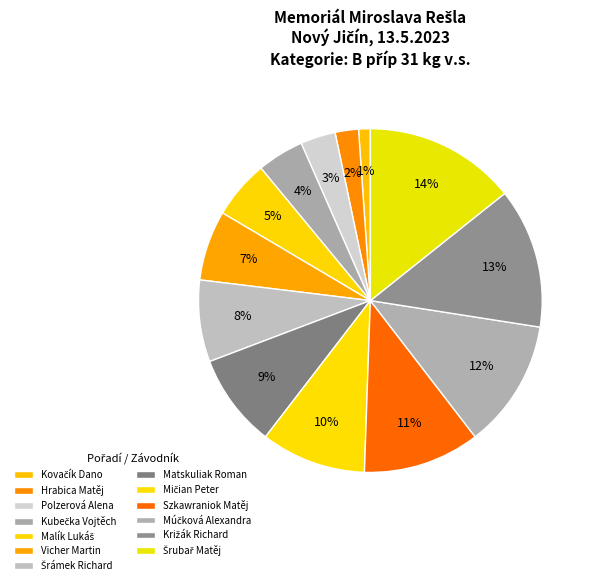

Which category has the biggest portion of the pie?

Šrubař Matěj